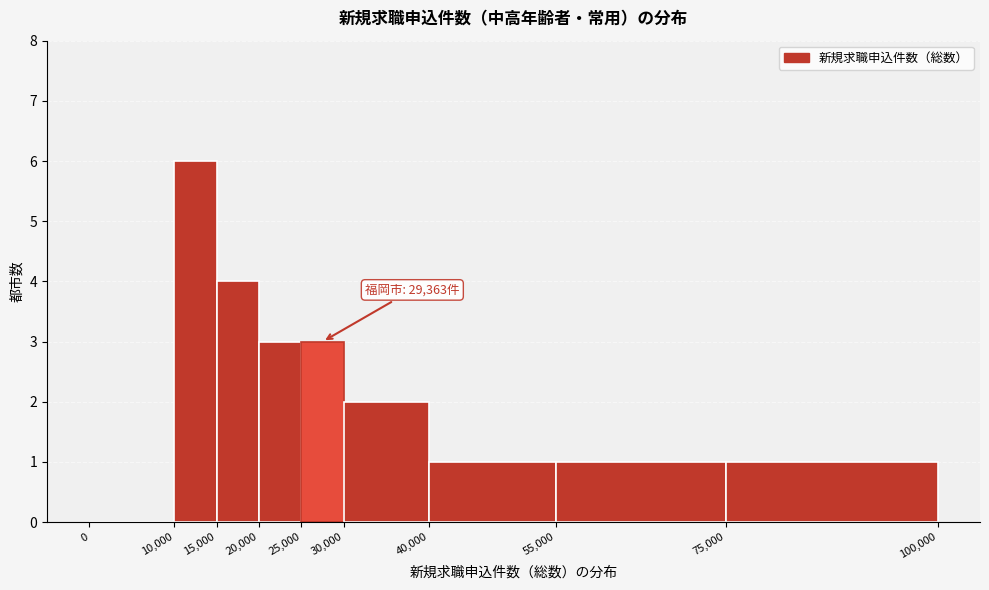

Which range on the x-axis has the tallest bar?

10,000 to 15,000